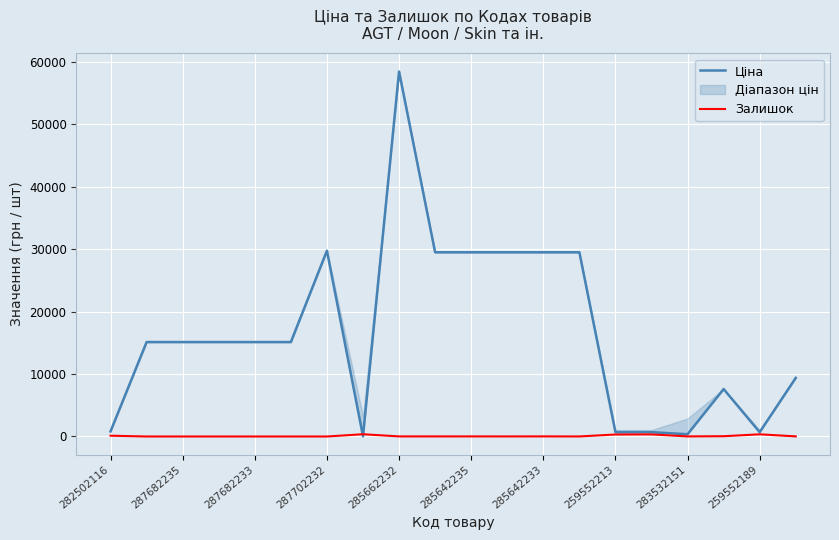

At which label is Залишок closest to 180?

282502116